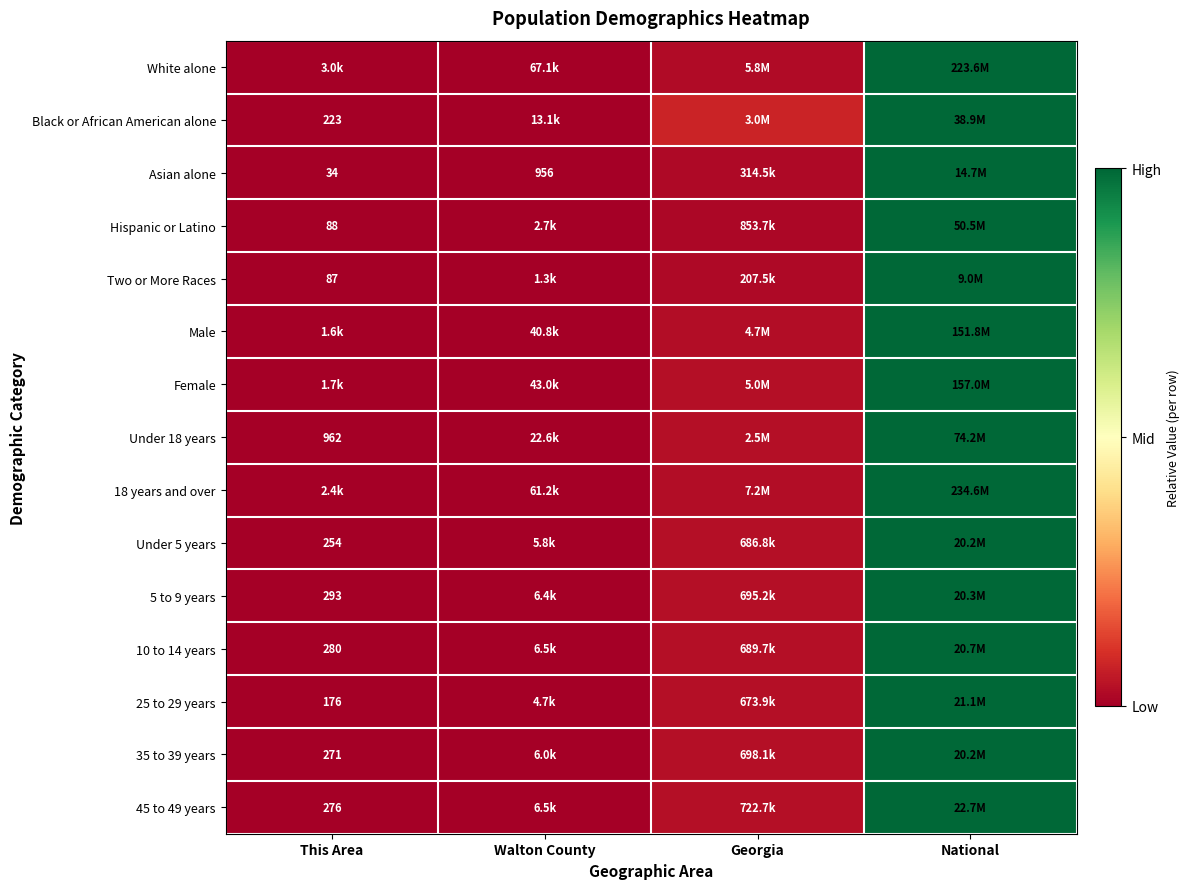

Which series changed the most between This Area and National?

White alone